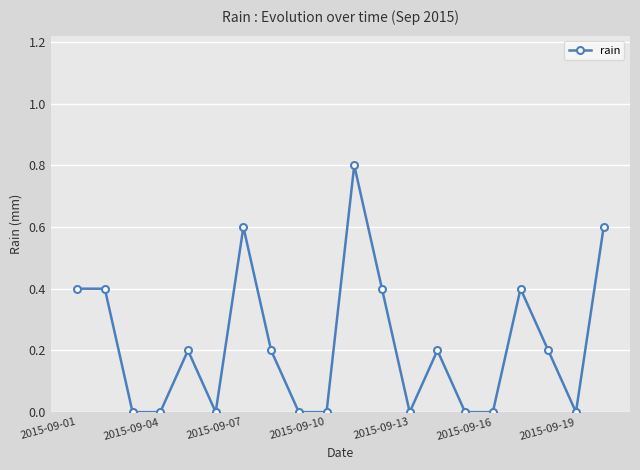

What is the difference between the maximum and second lowest values?

0.8